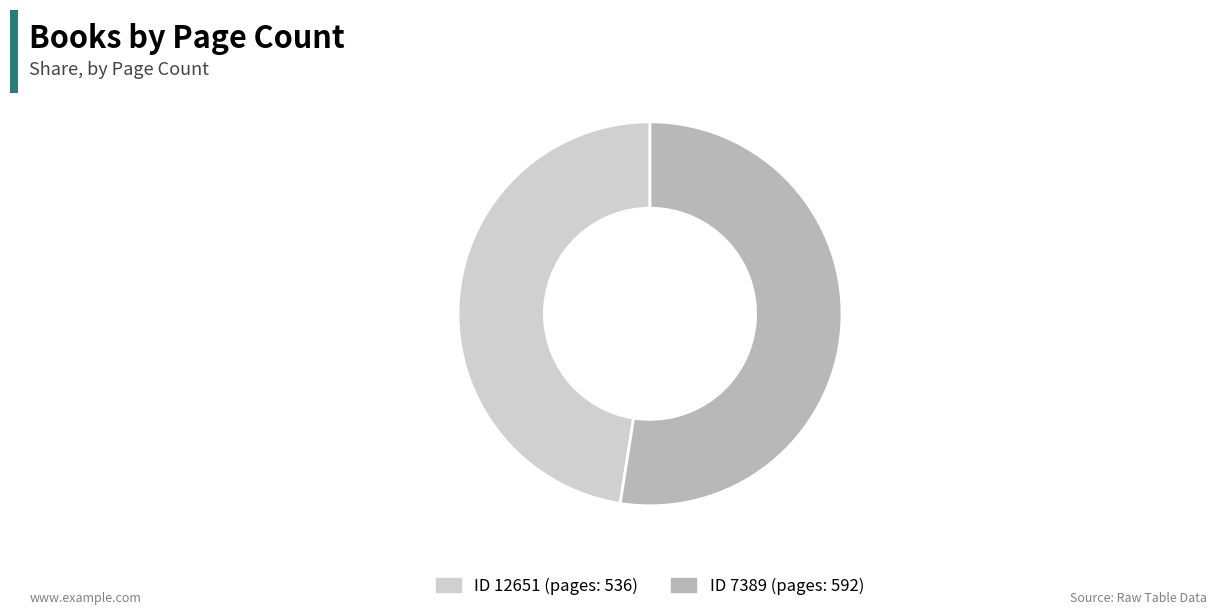

Is there a majority slice in this chart?

Yes